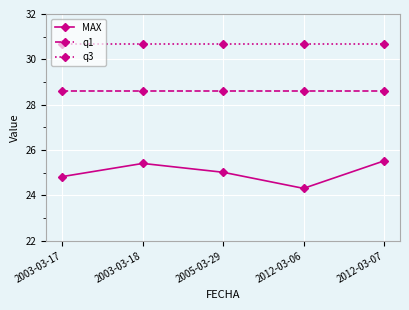

Reading left to right, list all the values displayed in this chart.

MAX: 2003-03-17=24.8	2003-03-18=25.4	2005-03-29=25.0	2012-03-06=24.3	2012-03-07=25.5
q1: 2003-03-17=28.6	2003-03-18=28.6	2005-03-29=28.6	2012-03-06=28.6	2012-03-07=28.6
q3: 2003-03-17=30.7	2003-03-18=30.7	2005-03-29=30.7	2012-03-06=30.7	2012-03-07=30.7